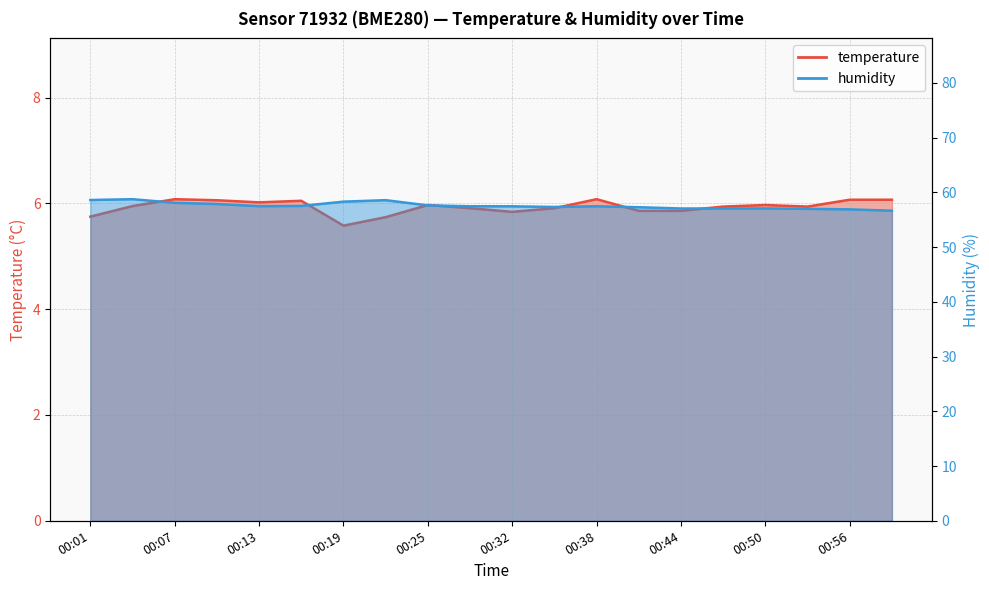

At which label does humidity first exceed 57?

00:01